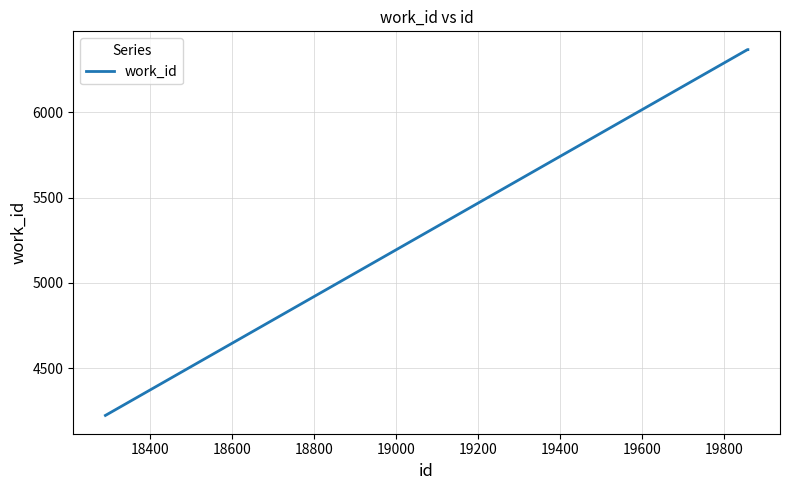

What is the smallest value displayed?

4224